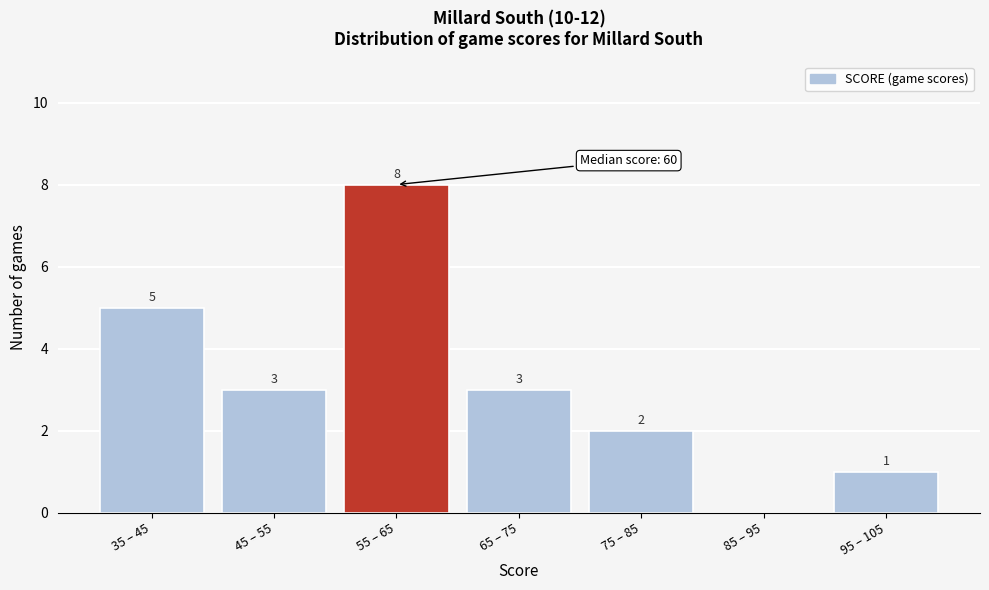

Reading left to right, transcribe all the data shown in this chart.

35 – 45=5	45 – 55=3	55 – 65=8	65 – 75=3	75 – 85=2	85 – 95=0	95 – 105=1